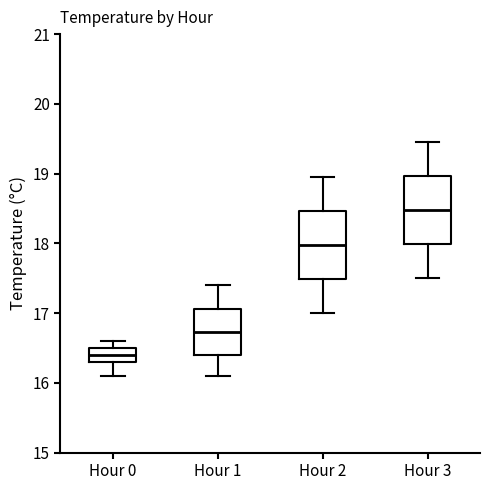

Where is the lower edge of the box for Hour 2 on the y-axis? The values are not printed on the chart, so give them approximately, as read against the axis.

17.5